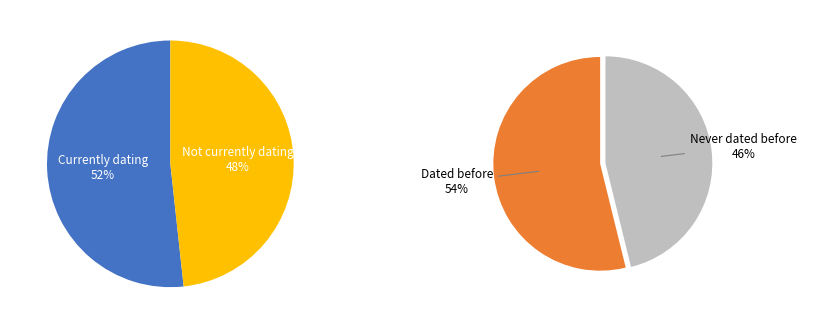

To the nearest percent, what is the difference between the 0 and 1 slice percentages?

8%